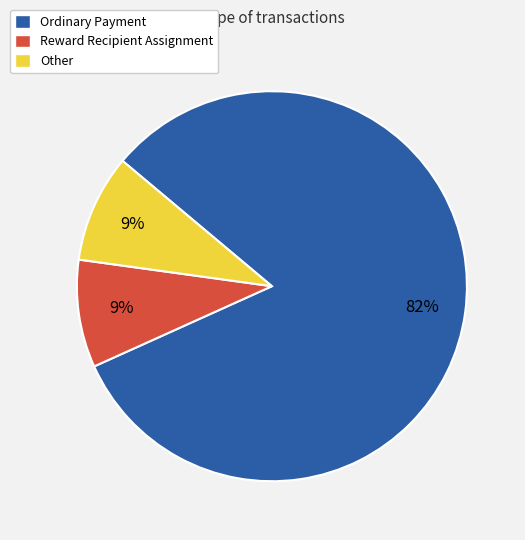

Combined, do Reward Recipient Assignment and Other account for over 50%?

No